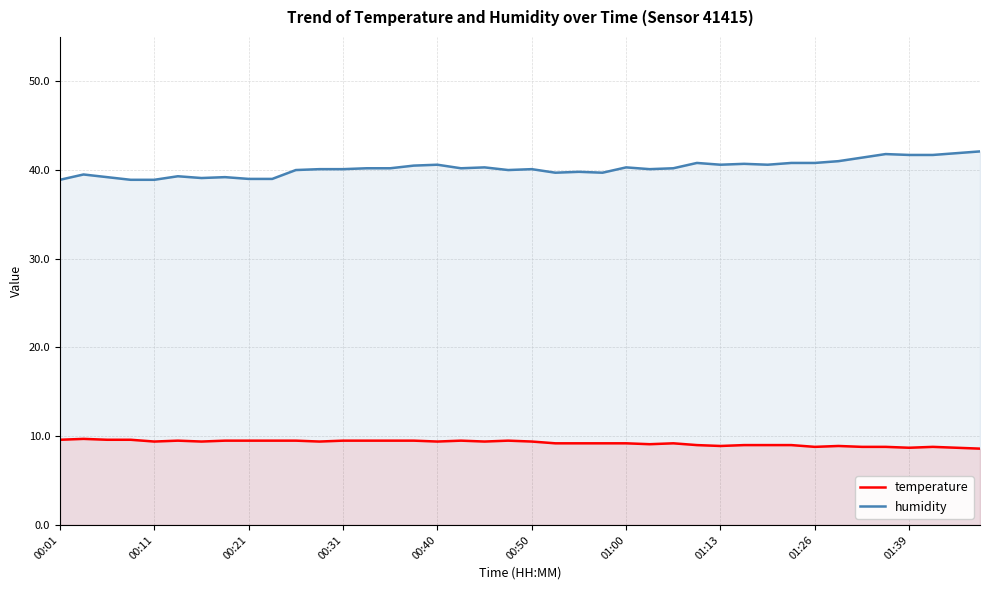

True or false: humidity and temperature intersect in this chart.

False